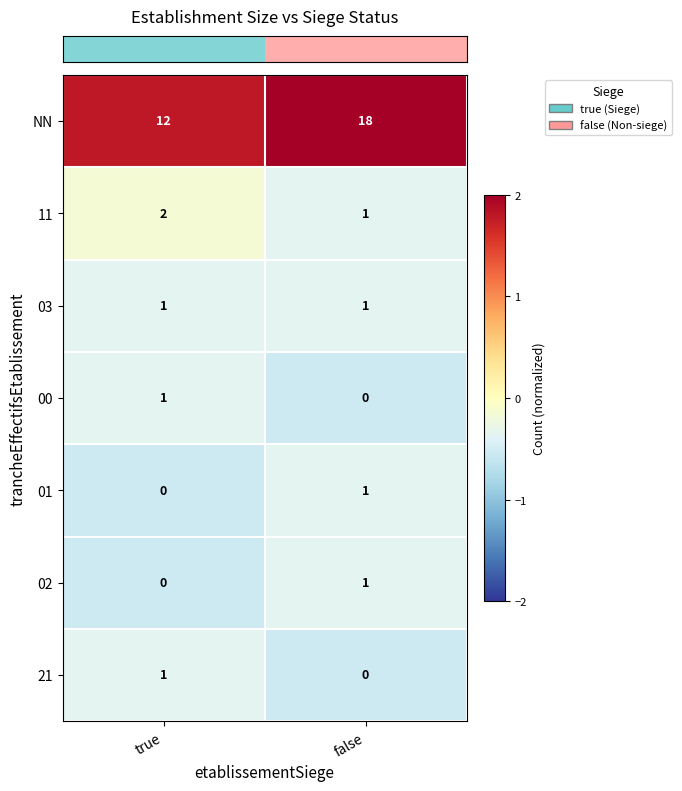

Which series changed the most between true and false?

NN